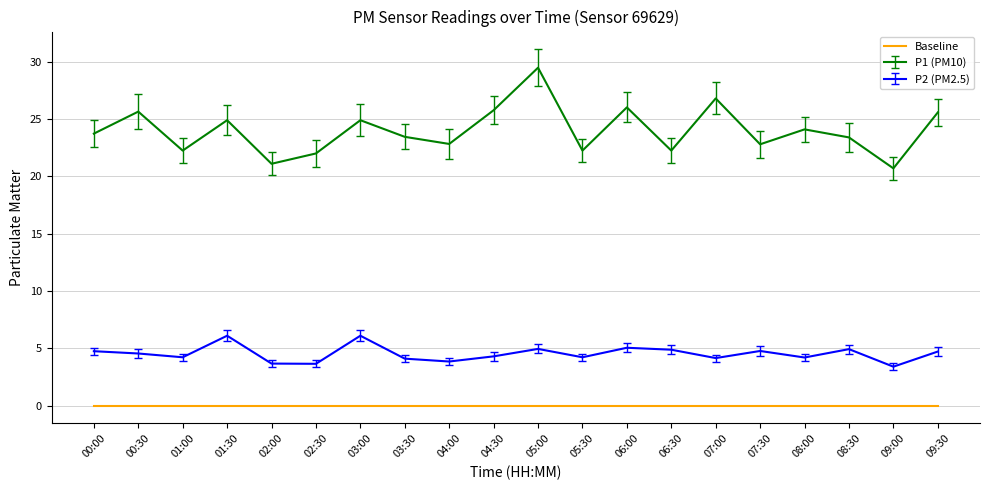

Rank the series at 04:30 from highest to lowest value.

P1 (PM10), P2 (PM2.5), Baseline